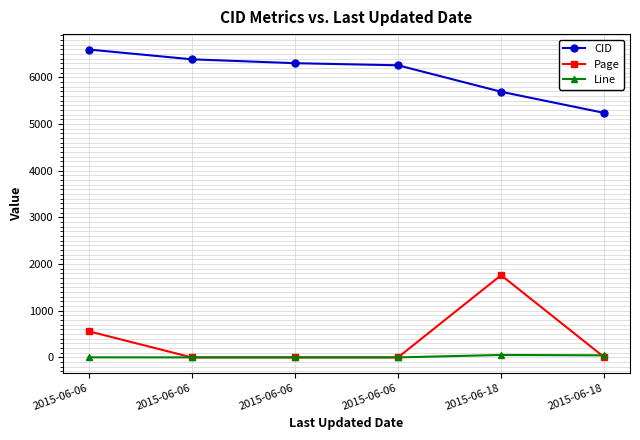

What is the difference between the Line values at 2015-06-18 and 2015-06-18?

8